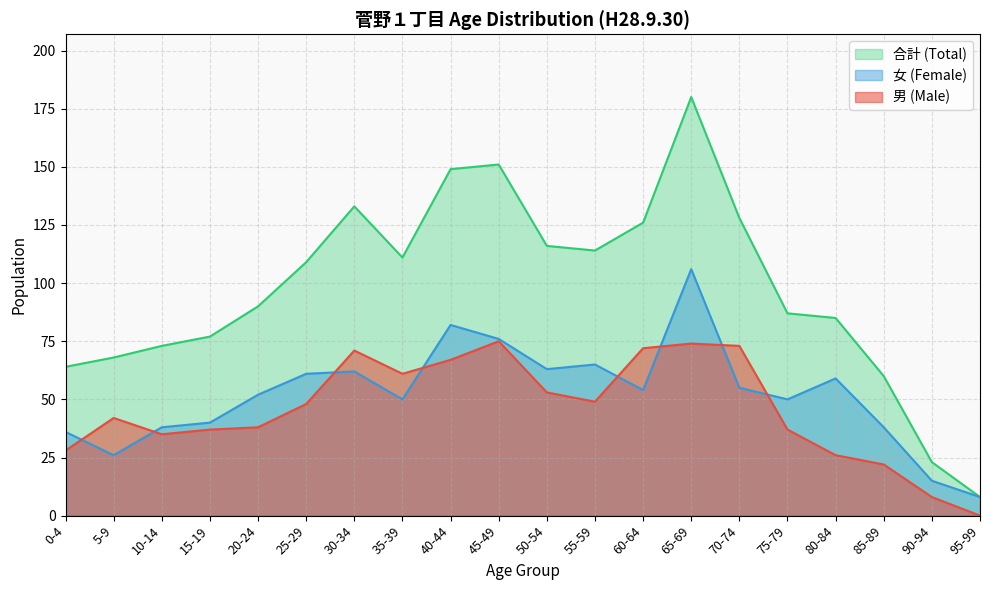

How many lines are shown in the chart?

3